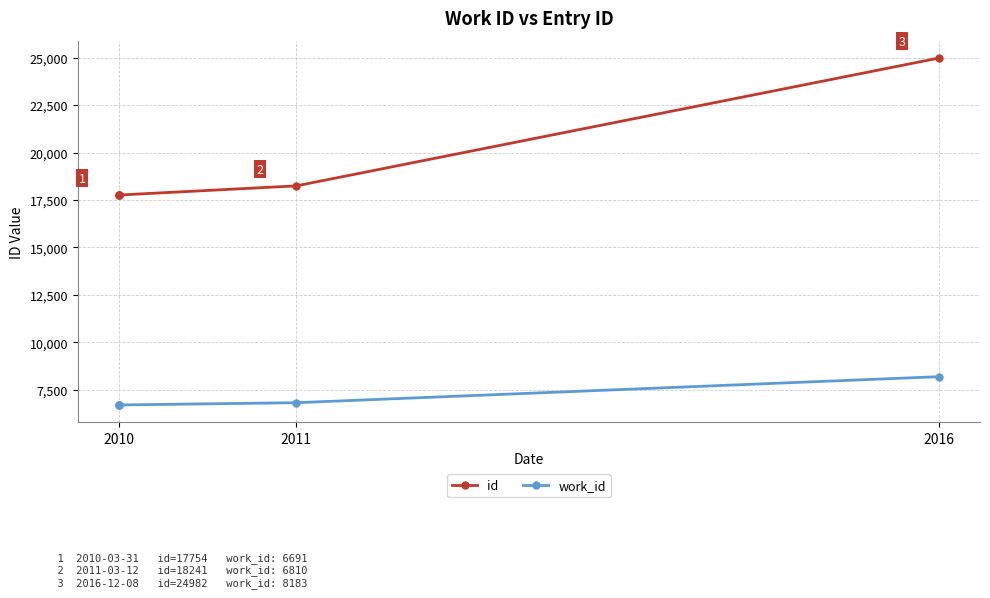

What is the maximum value for id?

24982